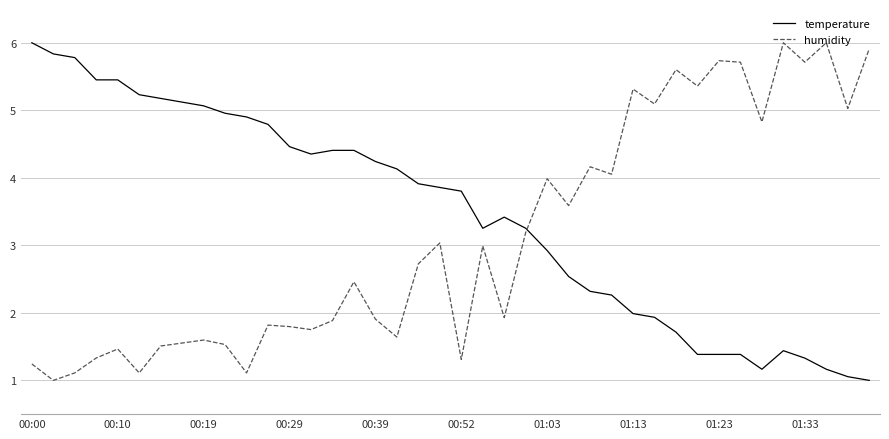

What is the smallest value displayed?

1.0